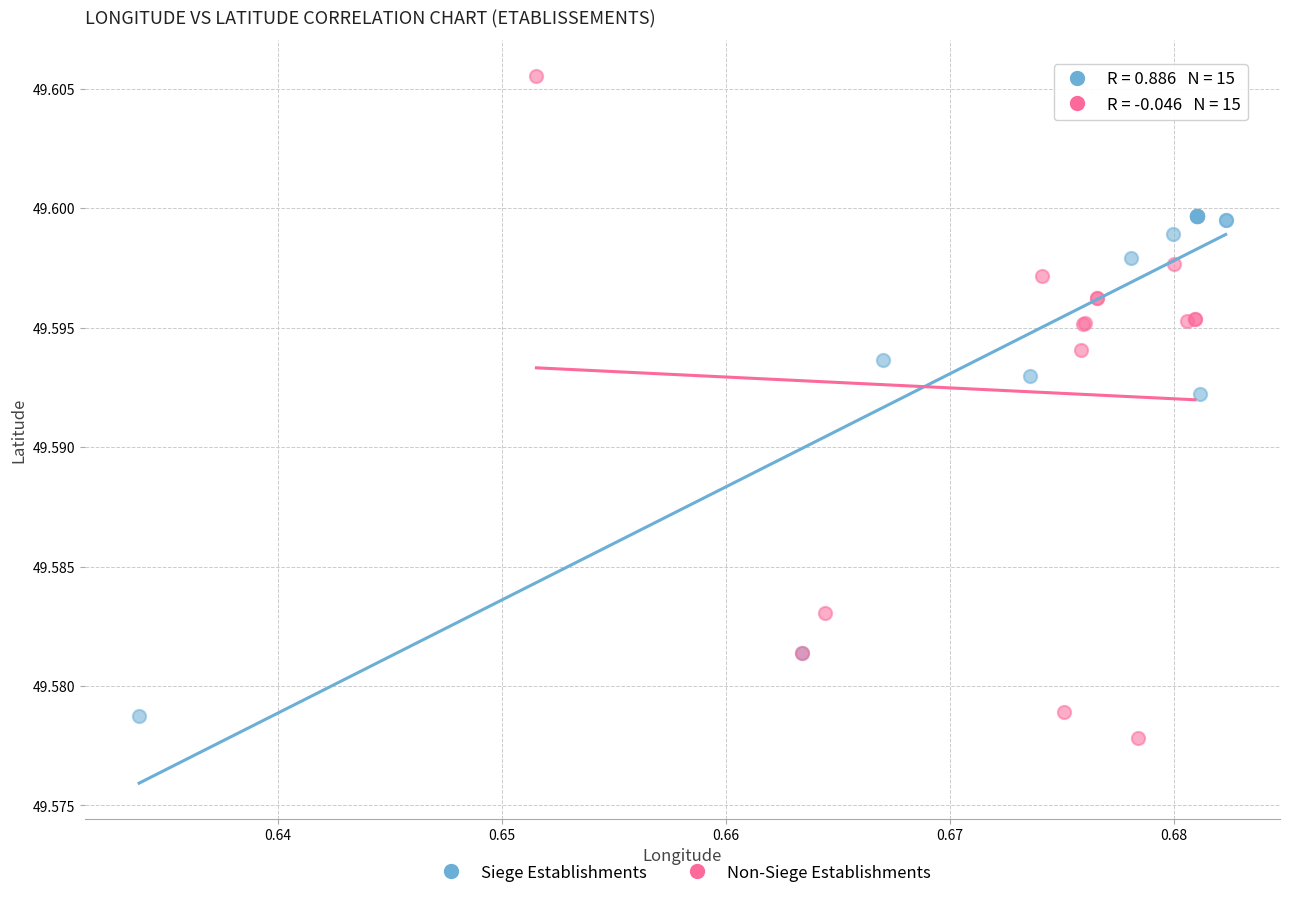

Which series has the largest Y range (max minus min)?

Non-Siege Establishments